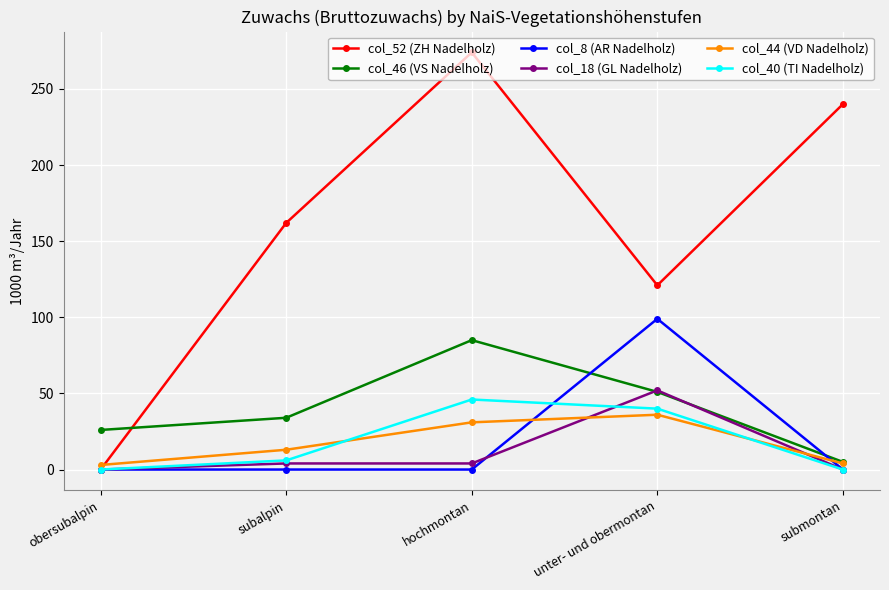

At which category is the sum across all series the highest?

hochmontan